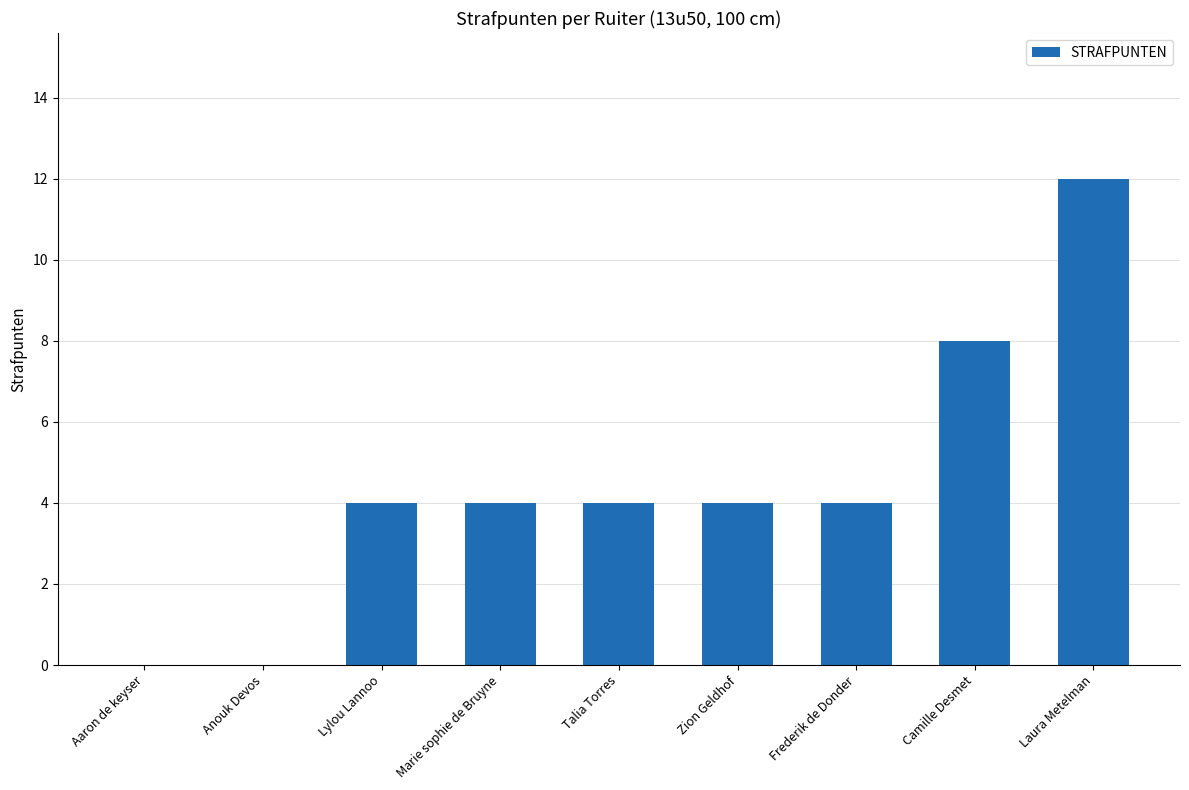

Which has a higher value, Zion Geldhof or Laura Metelman?

Laura Metelman